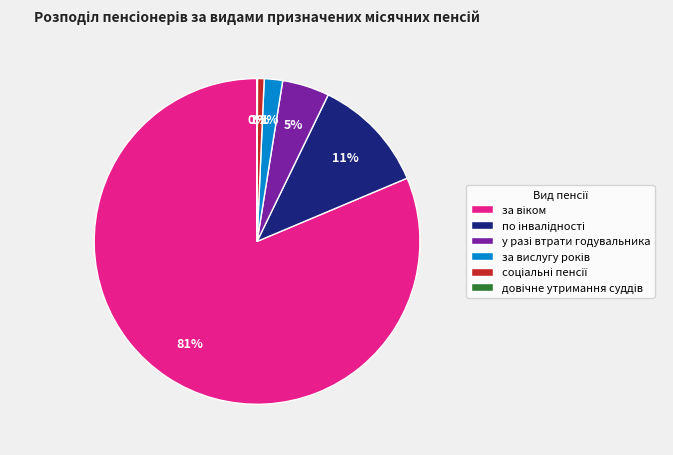

To the nearest percent, what is the average slice percentage?

17%